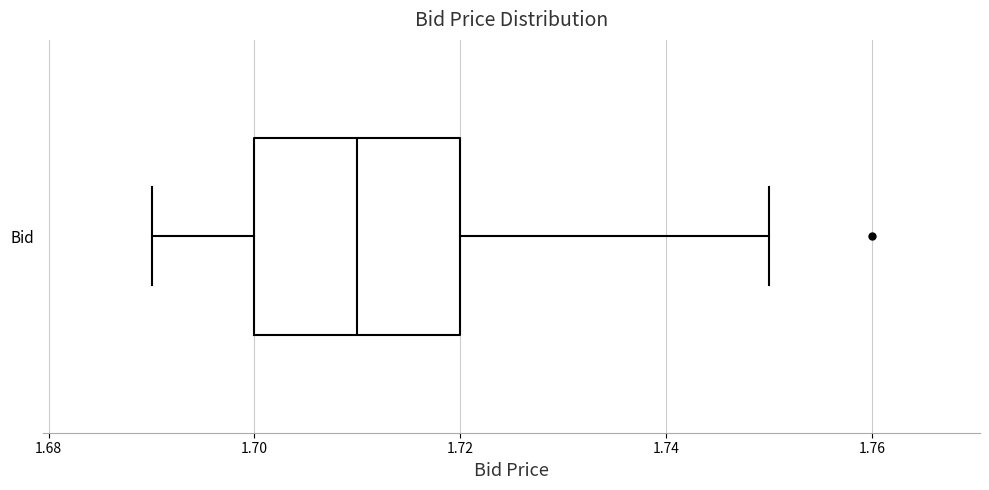

Read this box plot against the x-axis: the position of the median line, the range covered by the box, and the ends of both whiskers. The values are not printed on the chart, so give them approximately, as read against the axis.

median 1.71, box 1.70 to 1.72, whiskers 1.69 to 1.75